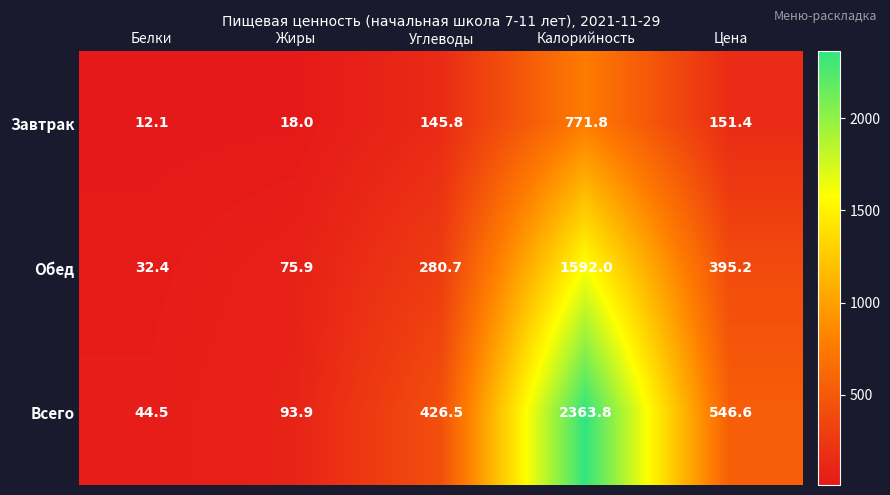

Which category has the highest value in the Всего series?

Калорийность